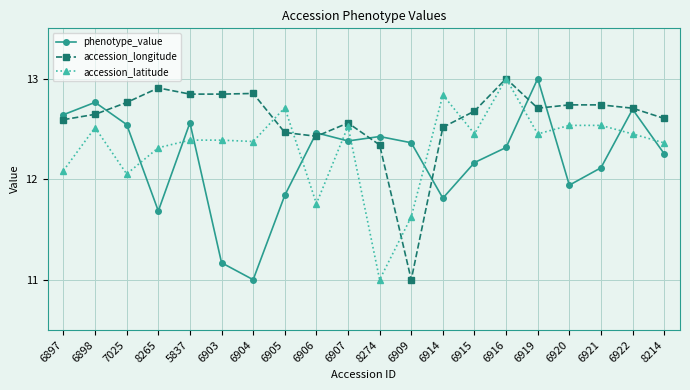

What is the label of the 10th point from the left?

6907